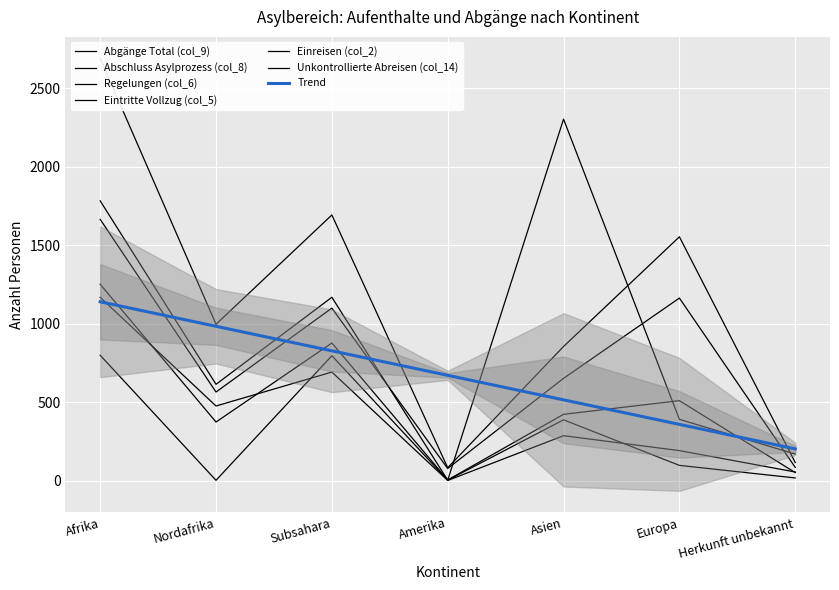

Is it true that Regelungen (col_6) equals 1 at Nordafrika?

False